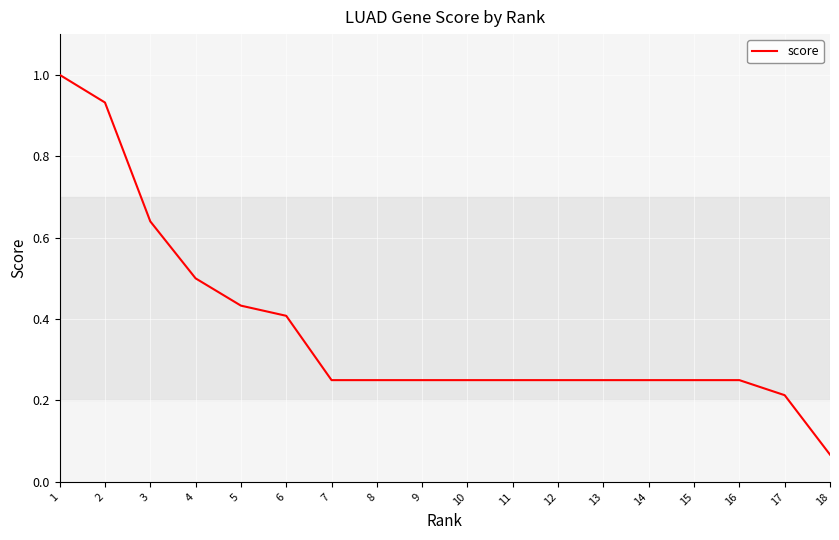

Is it true that the value at 17 is 0.4?

False